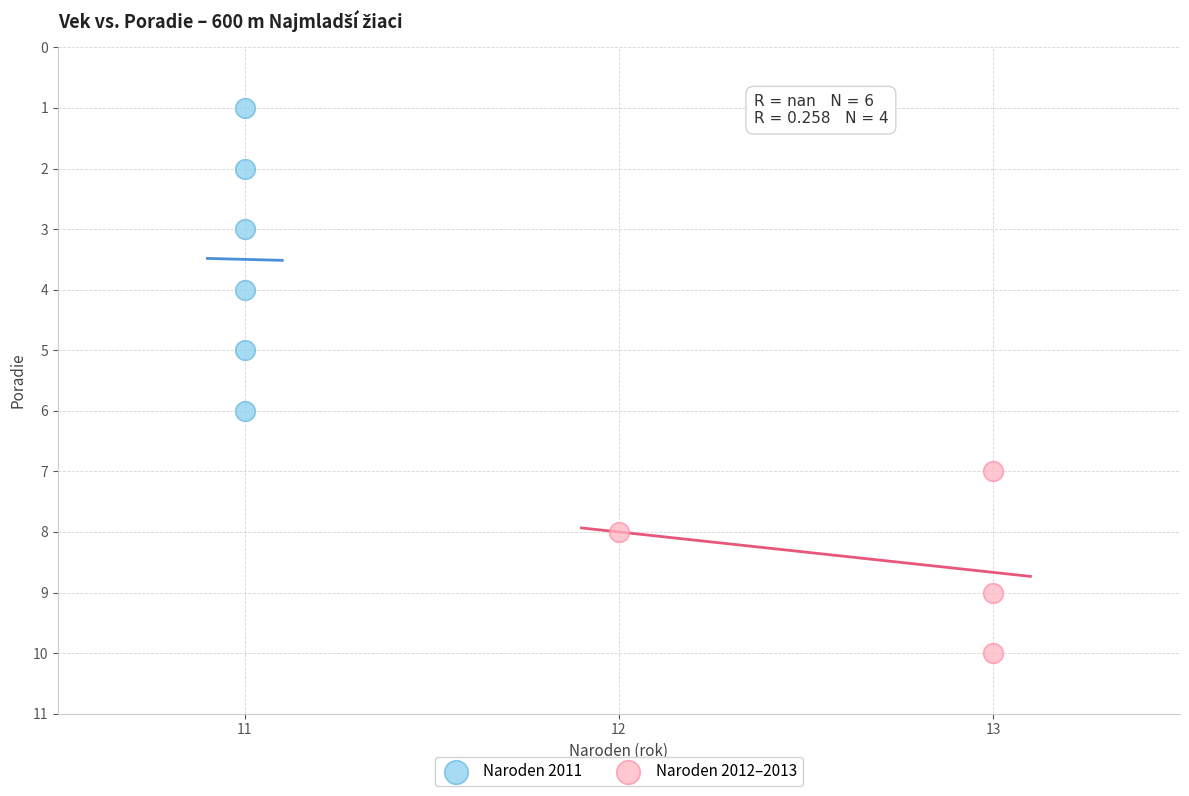

Which series contains the lowest Y value?

Naroden 2011